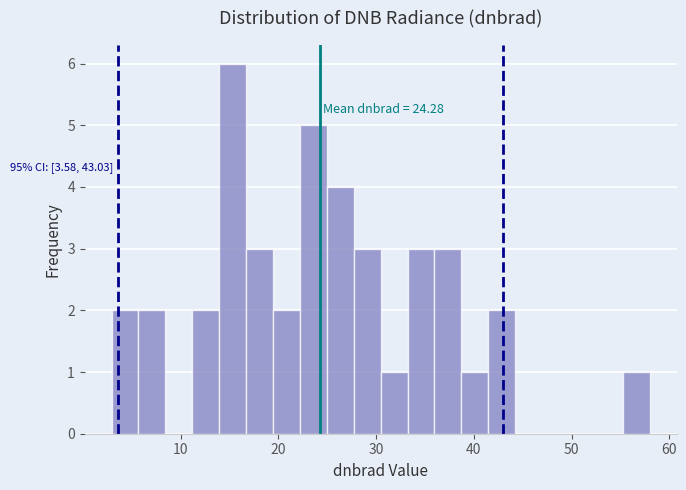

Around what value on the x-axis is the tallest bar? Give the approximate position of its centre, as read against the axis.

15